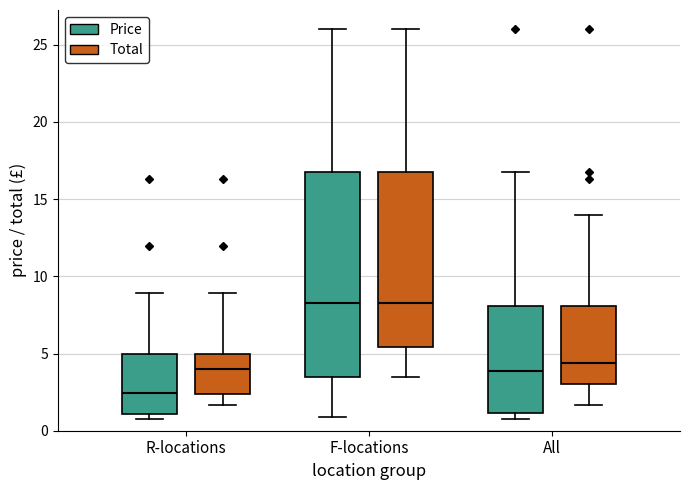

Where does the upper whisker of the box for F-locations (Price) end on the y-axis? The values are not printed on the chart, so give them approximately, as read against the axis.

26.0